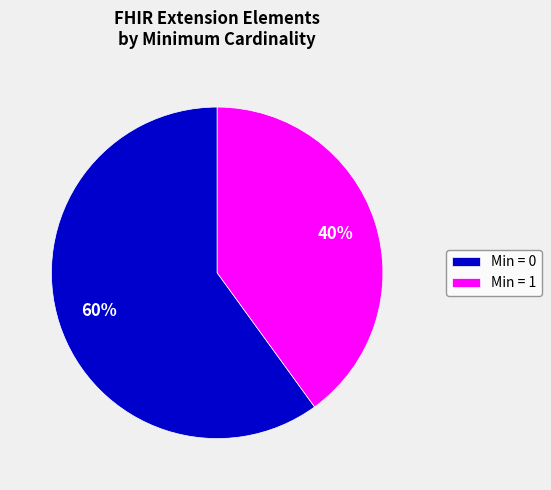

What is the largest slice in the pie chart?

Min = 0